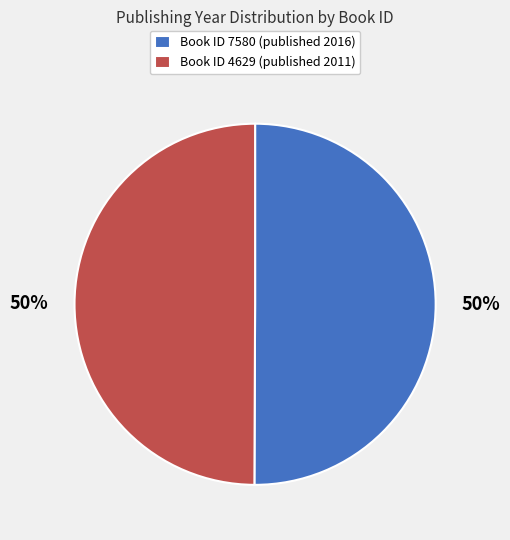

What percentage is the Book ID 4629 (published 2011) slice, to the nearest percent?

50%